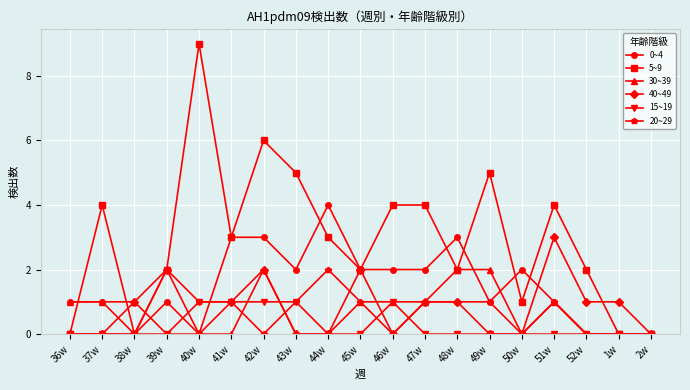

Which series has the widest spread of values?

5~9